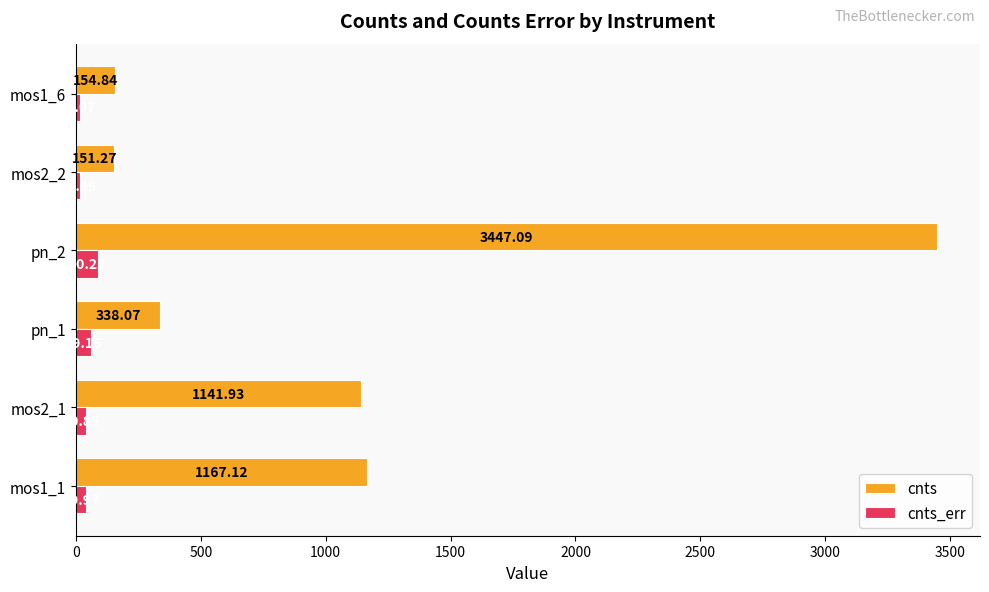

List the series in order of their peak value, highest first.

cnts, cnts_err